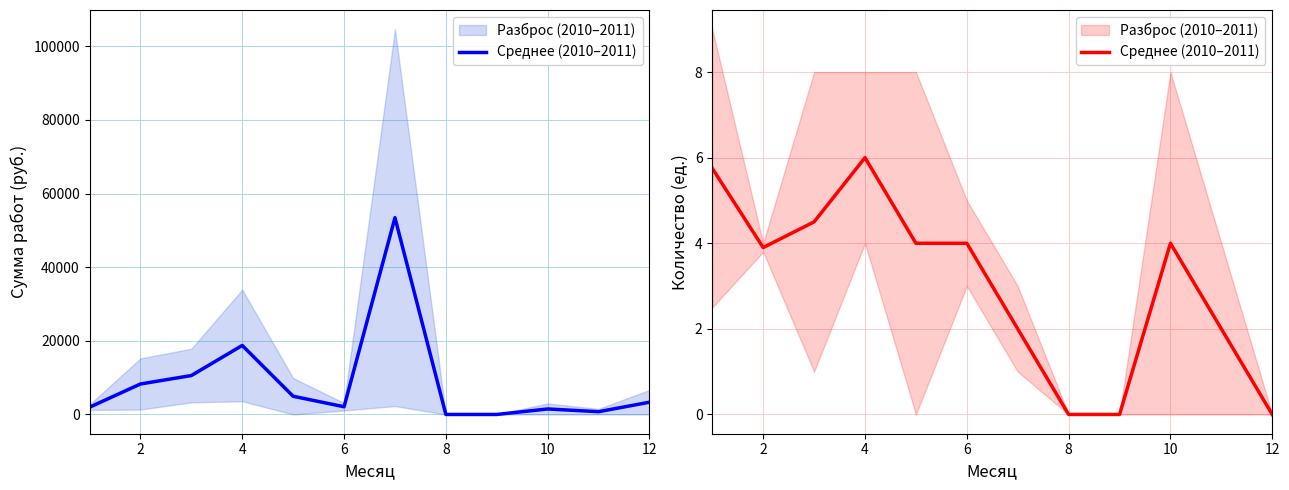

How many interior local valleys (lower than both neighbors) does the data have?

1